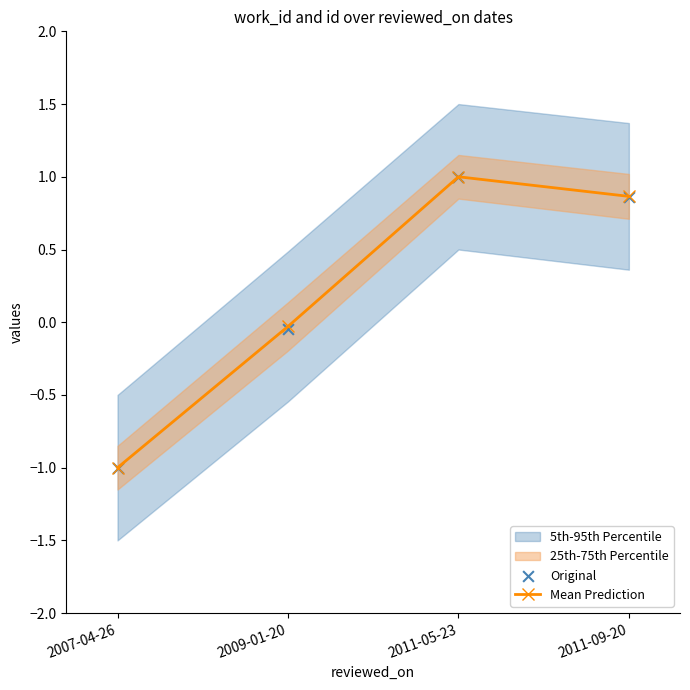

Which series has the largest total across all categories?

Mean Prediction